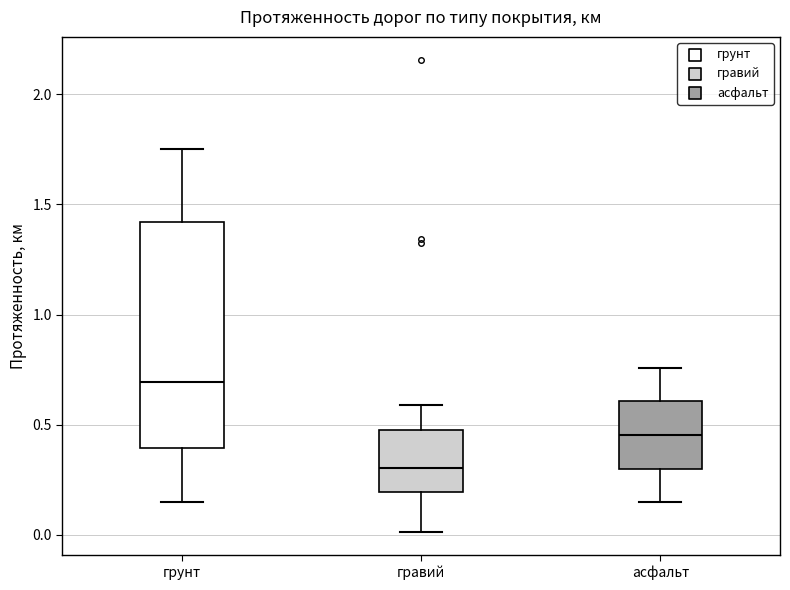

Reading left to right, read every box against the y-axis: the position of its median line, the range the box covers, and the ends of its whiskers. The values are not printed on the chart, so give them approximately, as read against the axis.

грунт: median 0.70, box 0.40 to 1.40, whiskers 0.15 to 1.75
гравий: median 0.30, box 0.20 to 0.50, whiskers 0.00 to 0.60
асфальт: median 0.45, box 0.30 to 0.60, whiskers 0.15 to 0.75